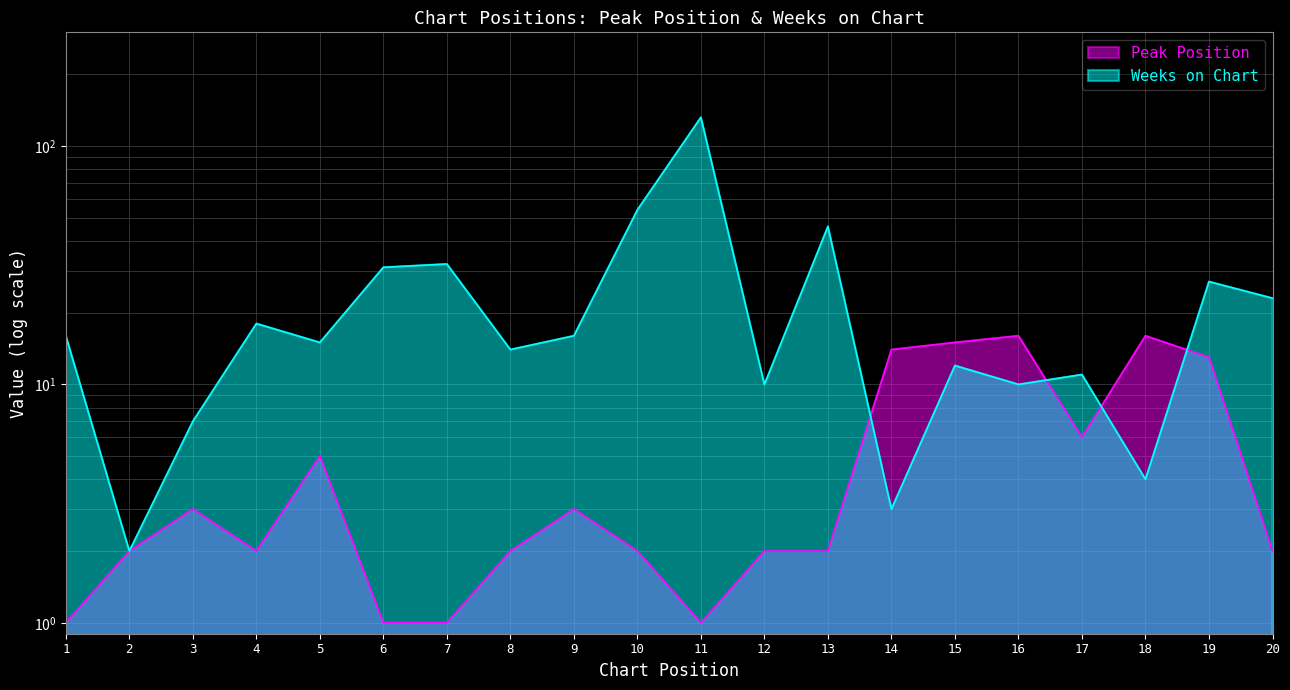

Which series has the widest spread of values?

Weeks on Chart